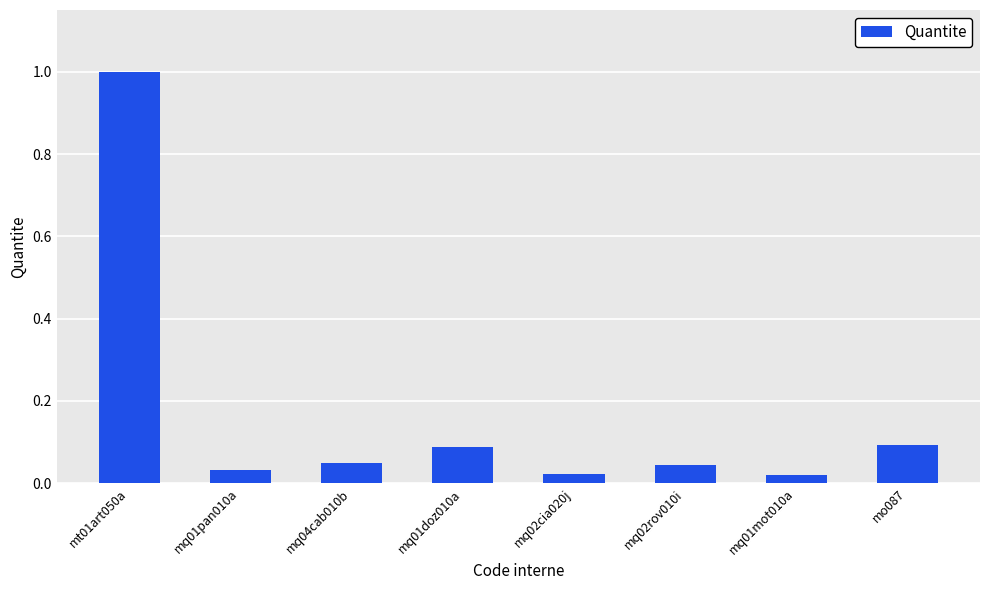

What is the maximum value shown in the chart?

1.0